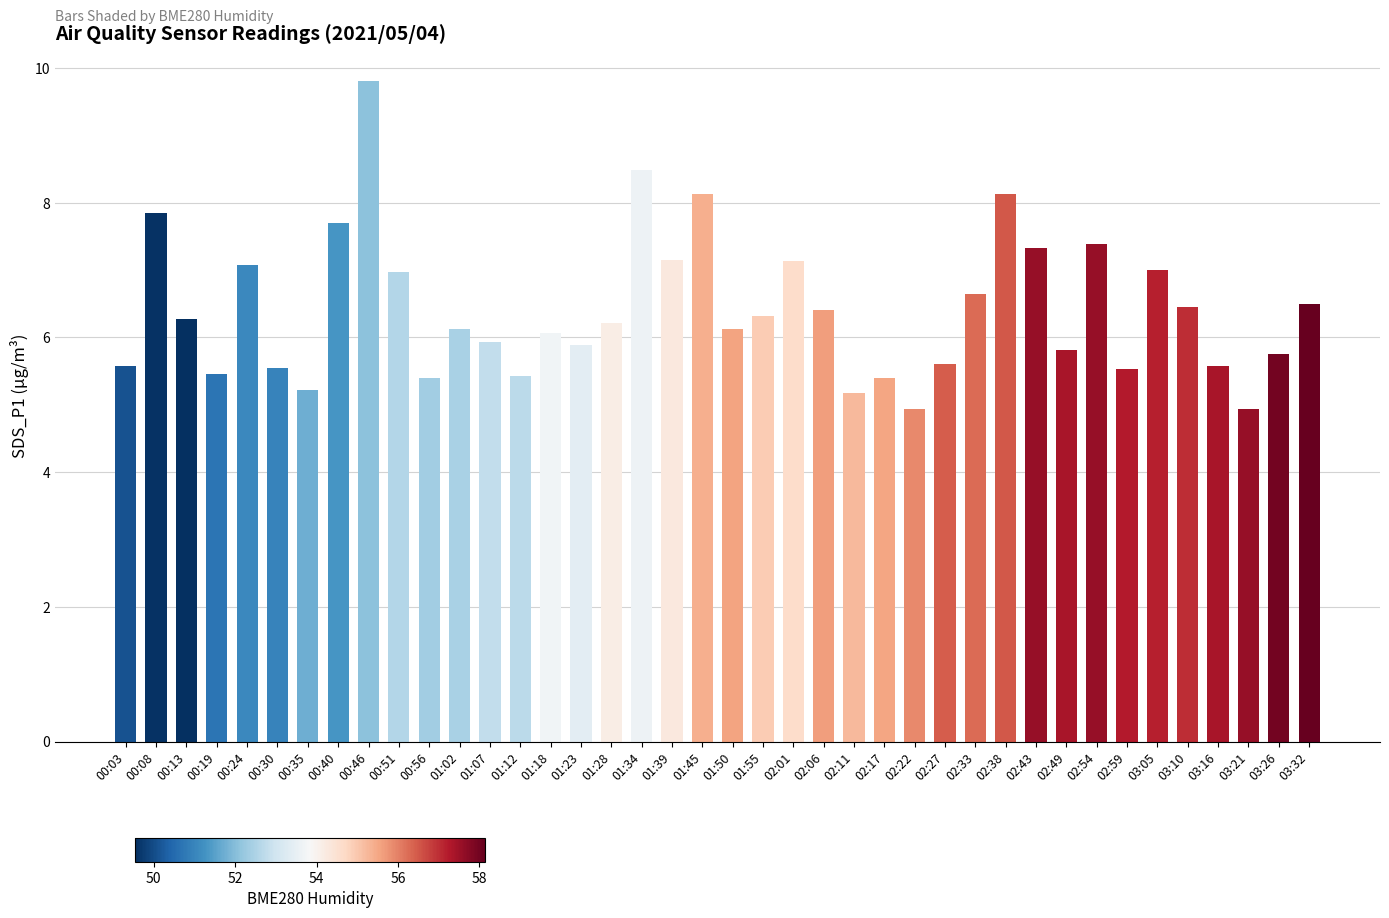

Are the bars grouped side by side (vs. stacked)?

No